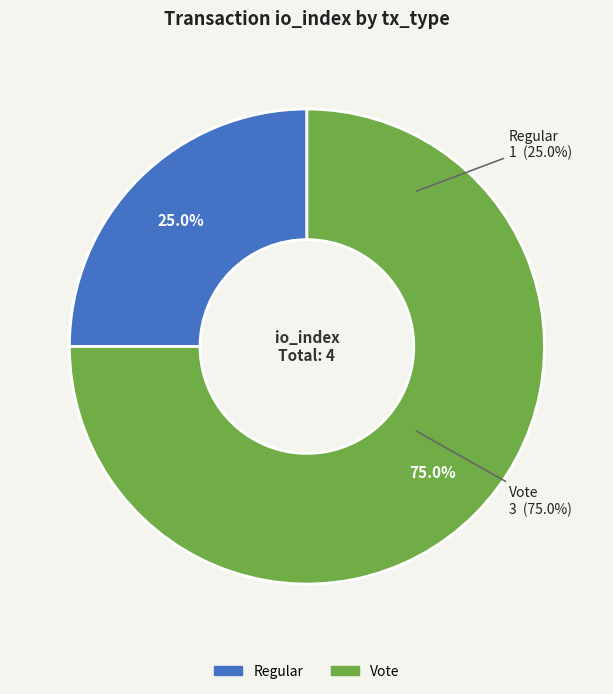

To the nearest percent, what is the difference between the Regular and Vote slice percentages?

50%